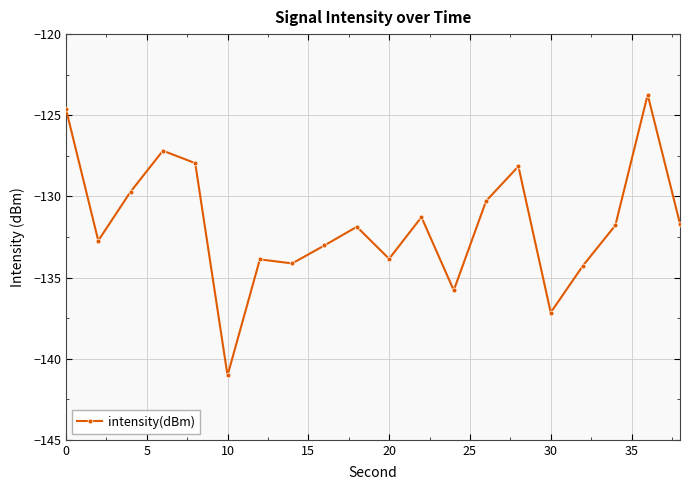

What is the smallest value displayed?

-141.0